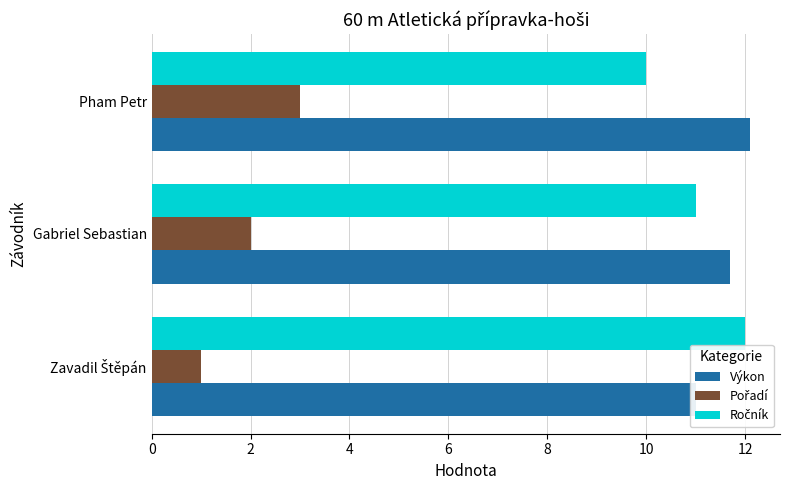

How many values in the Pořadí series are below 2?

1